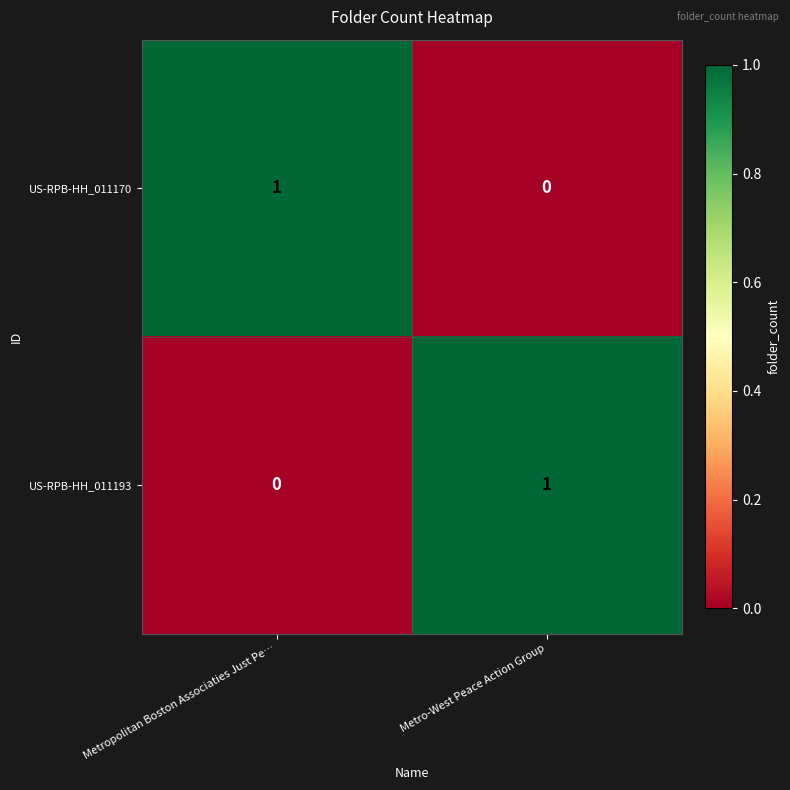

Where is US-RPB-HH_011170 nearest to the value 0?

Metro-West Peace Action Group